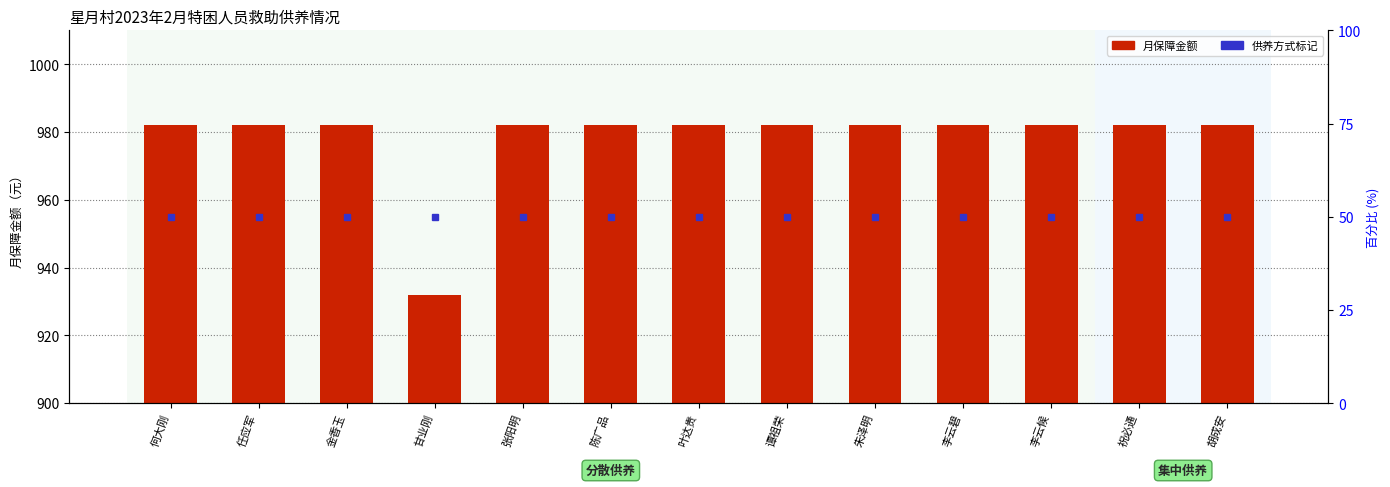

Which label corresponds to the largest value in the chart?

何大刚